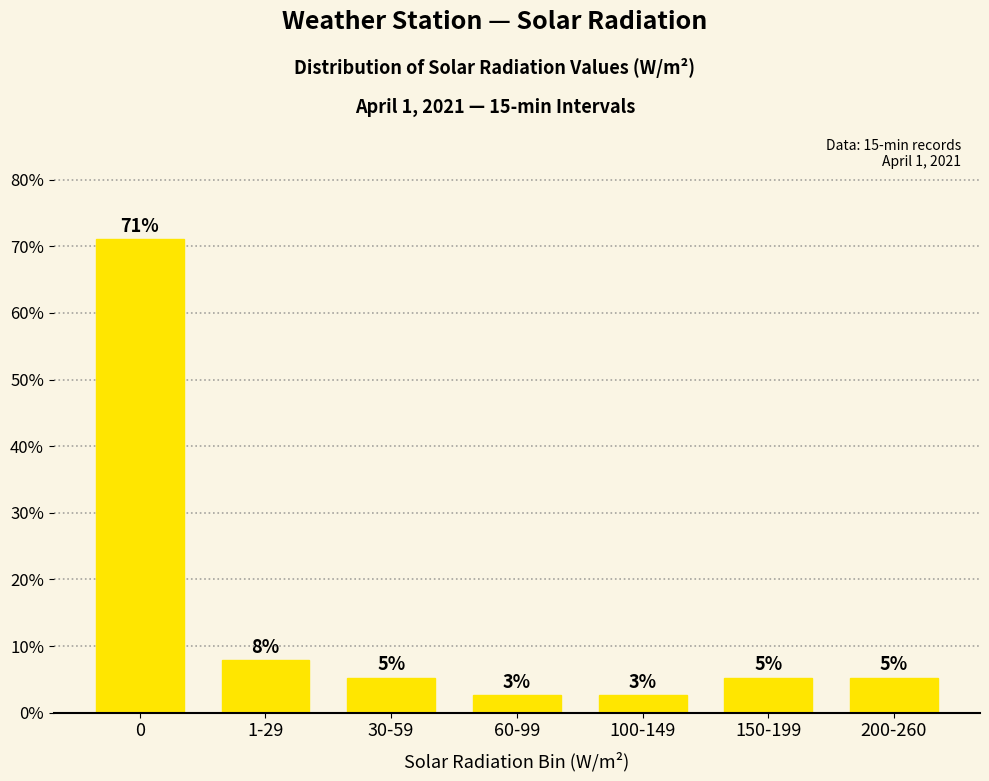

How many bars are there in total?

7